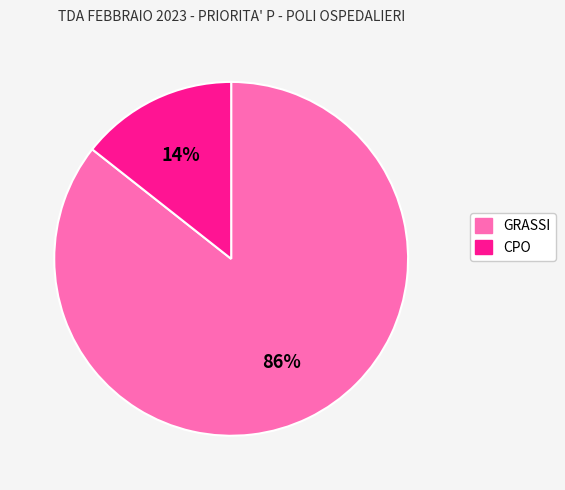

Count the number of slices in the pie.

2